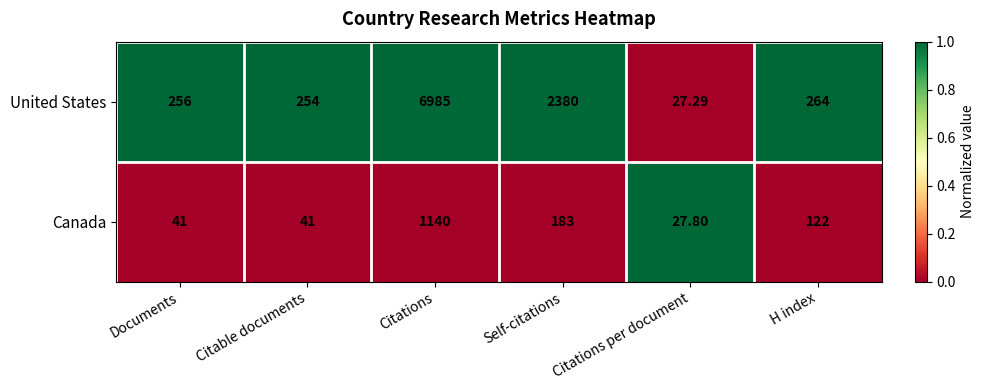

Where does the Canada series first go above 122?

Citations